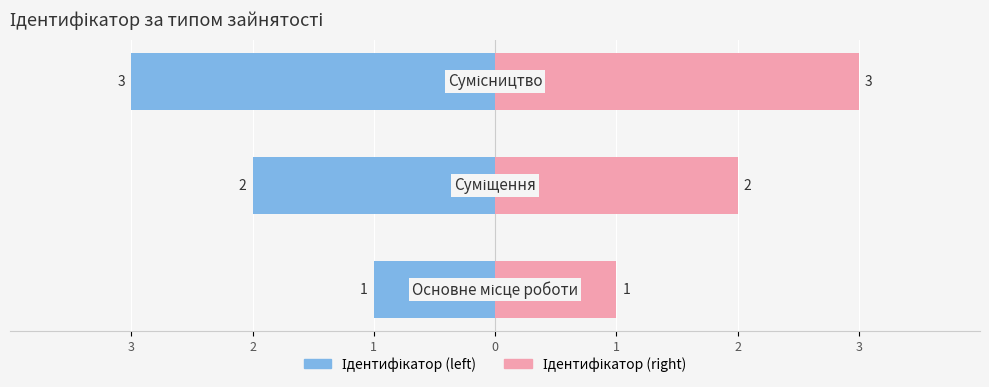

Between 3 and 1, which series saw the biggest shift?

Ідентифікатор (left)